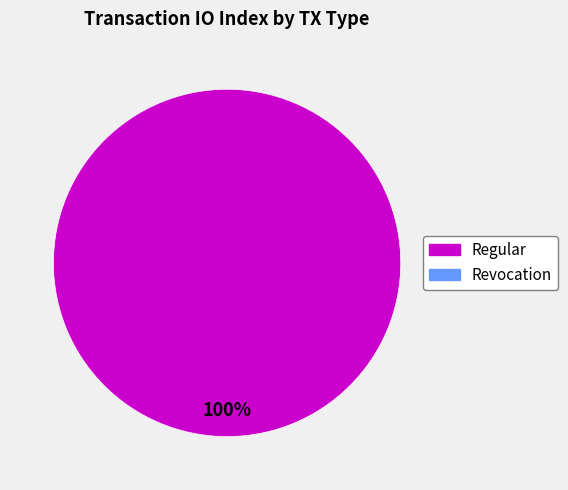

Does any single category account for the majority?

Yes